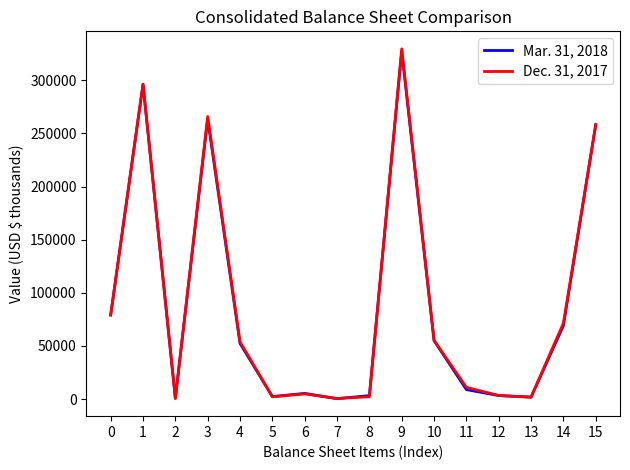

Which series has the largest range (max minus min)?

Dec. 31, 2017